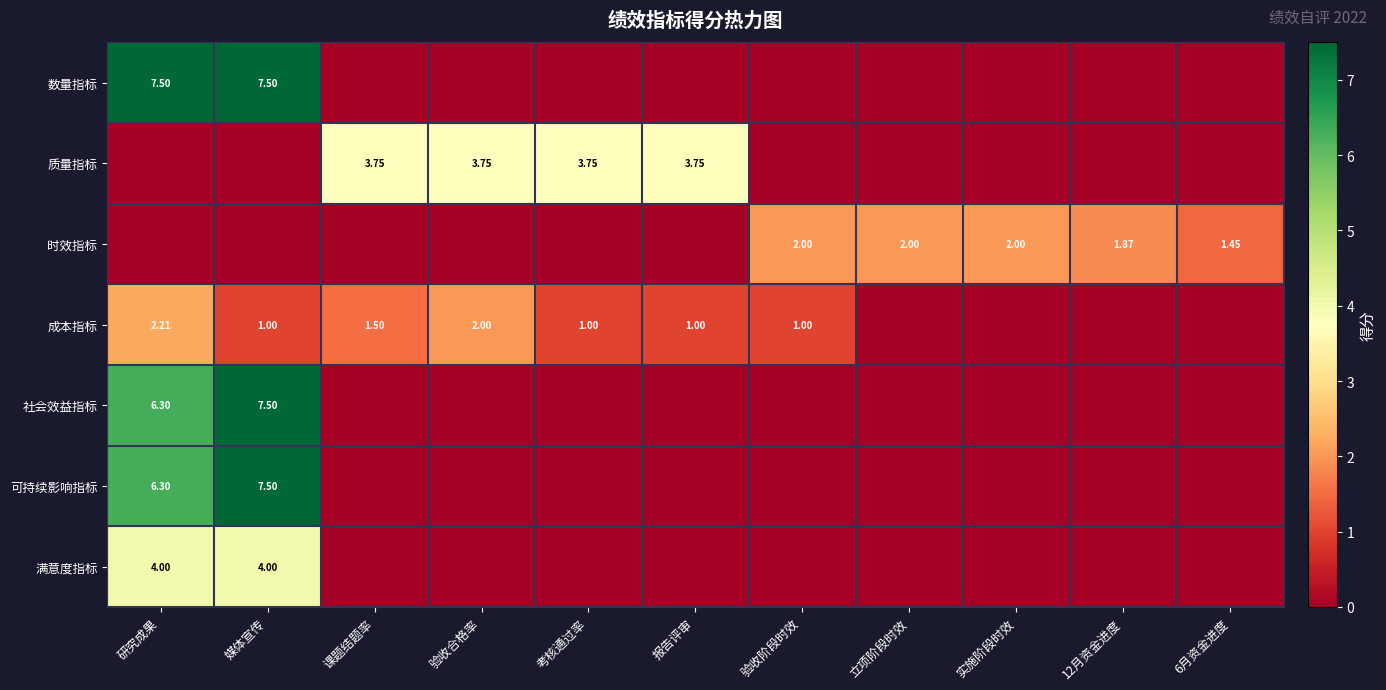

Is the value of 满意度指标 at 研究成果 greater than the value of 成本指标 at 报告评审?

Yes